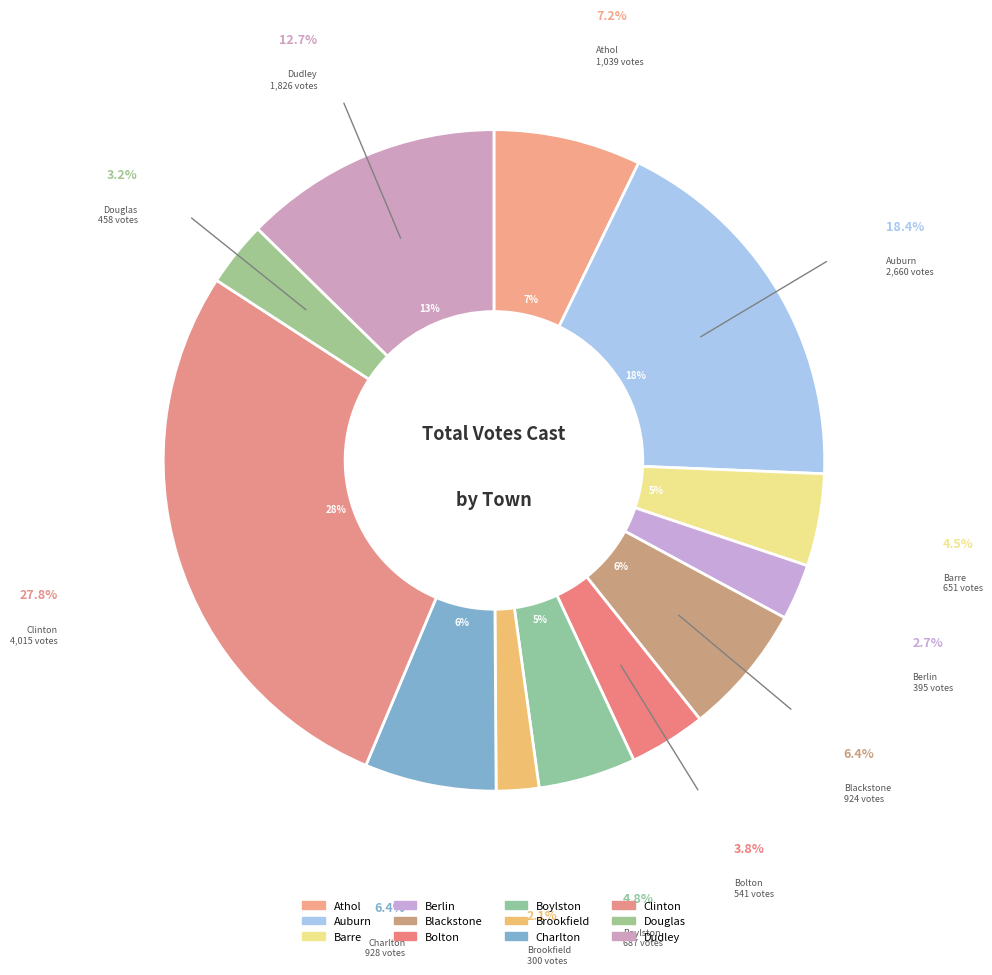

Count the number of slices in the pie.

12